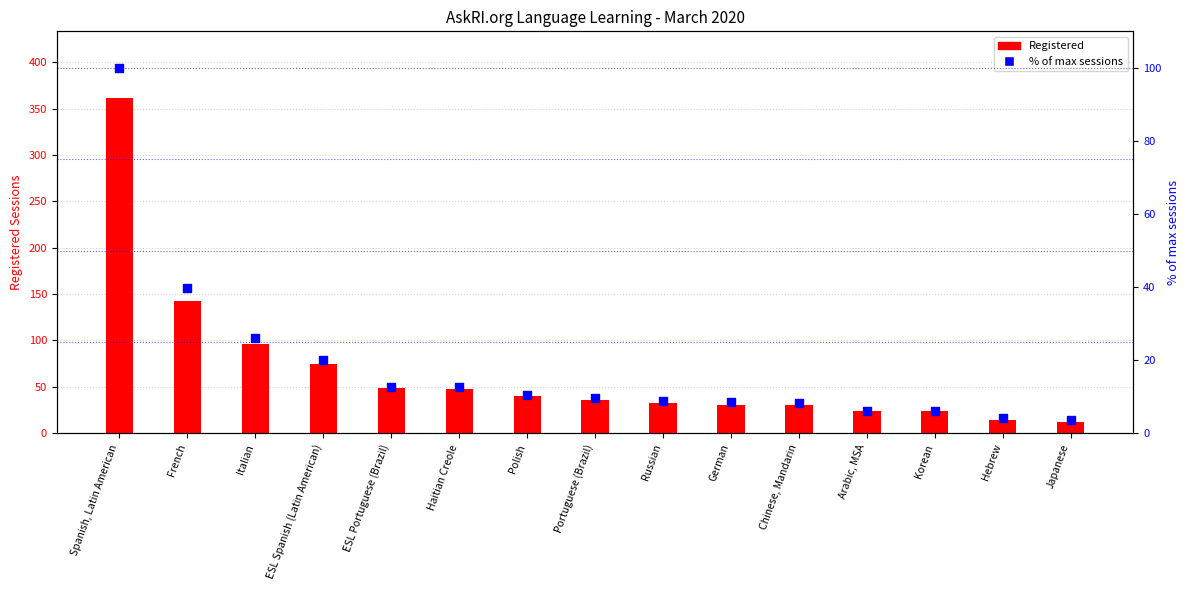

At how many categories does at least one series exceed 303?

1